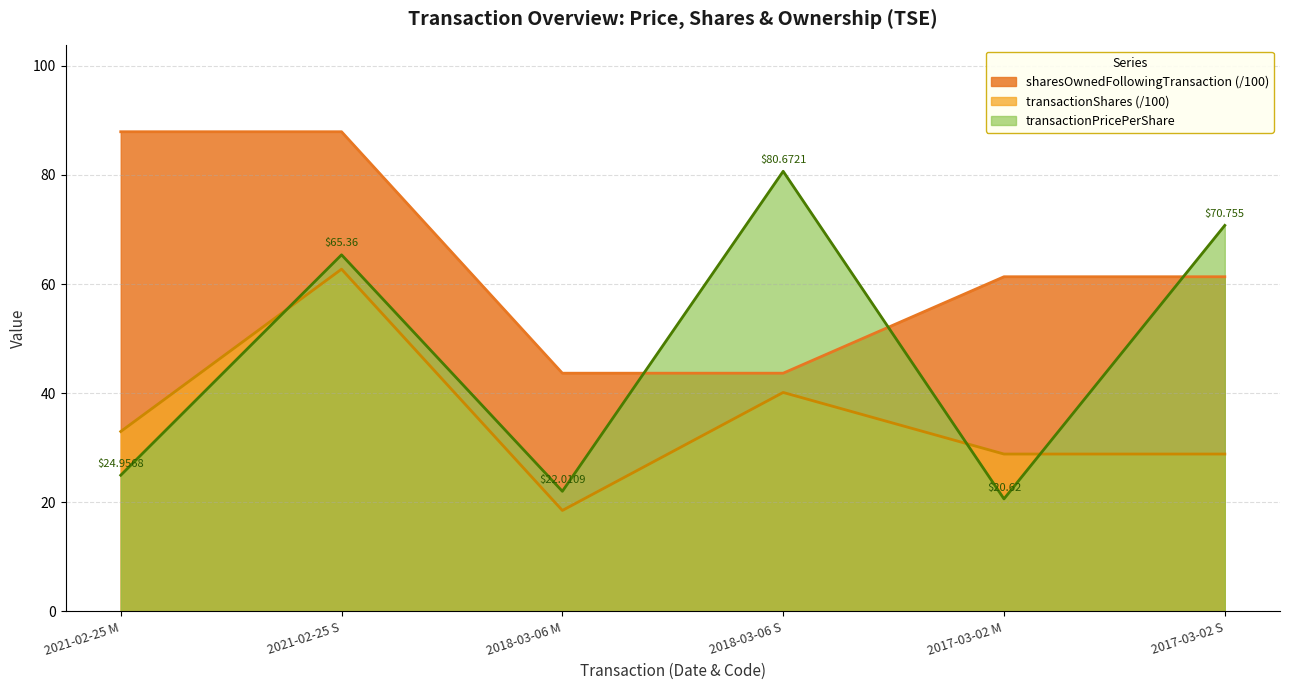

How many values in the sharesOwnedFollowingTransaction series are below 61?

2